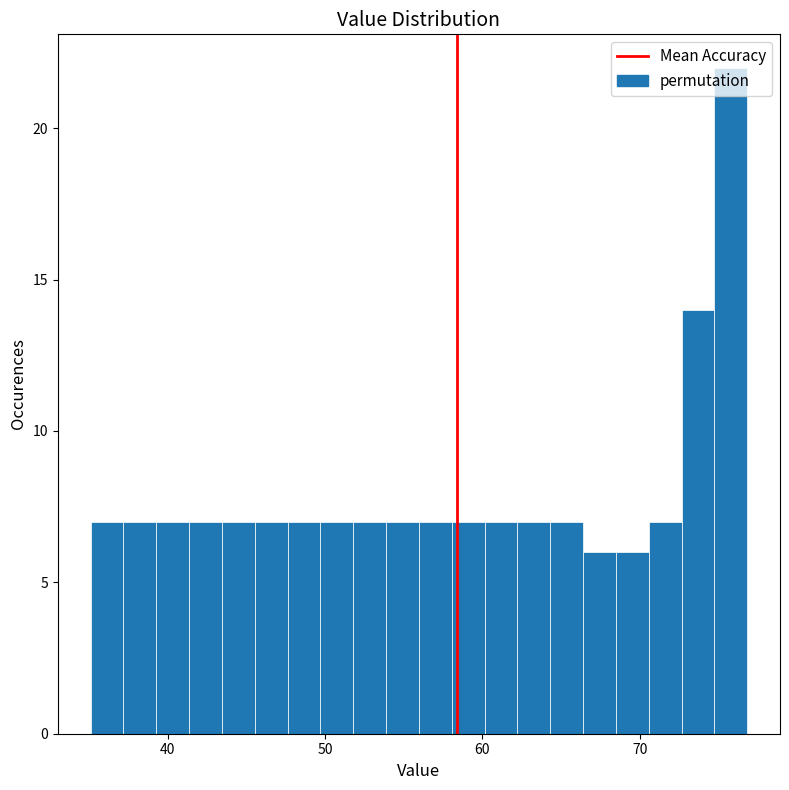

Around what value on the x-axis is the tallest bar? Give the approximate position of its centre, as read against the axis.

76